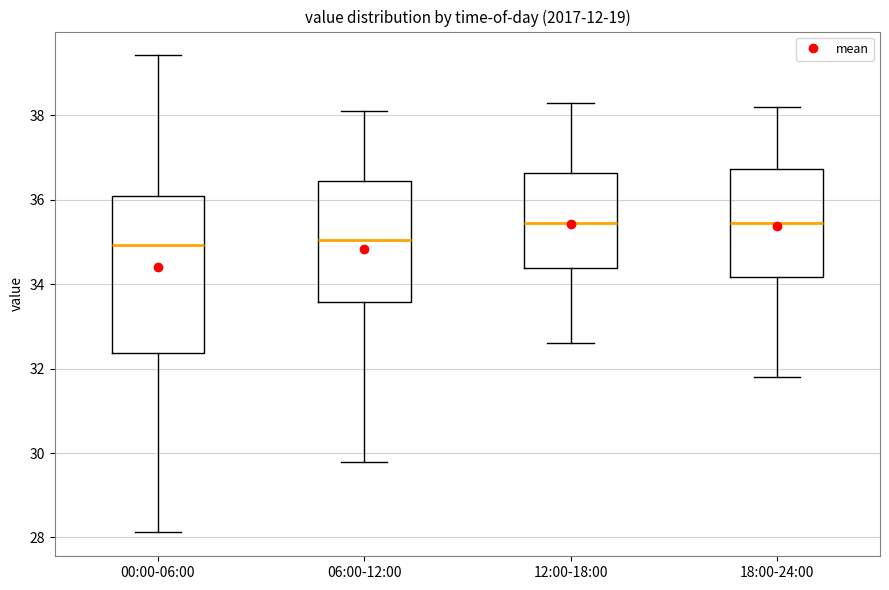

Where is the lower edge of the box for 06:00-12:00 on the y-axis? The values are not printed on the chart, so give them approximately, as read against the axis.

33.6